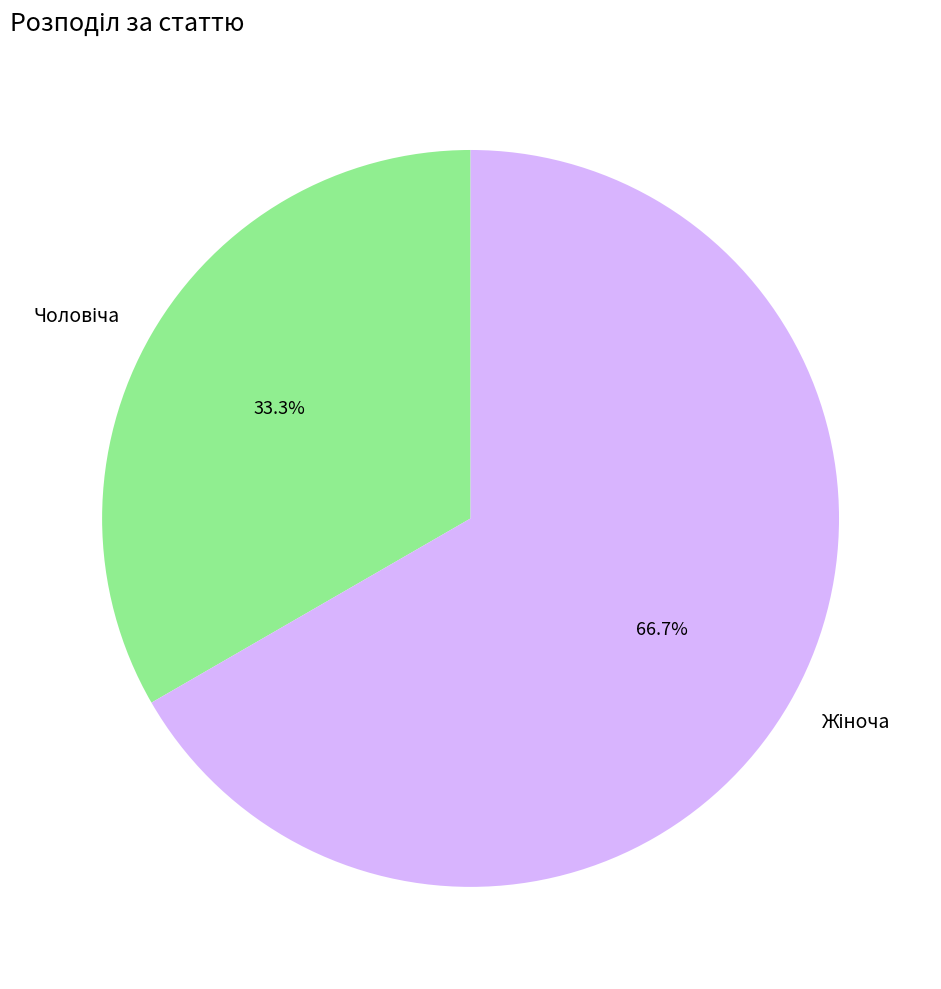

Is there any slice that represents more than half of the pie?

Yes